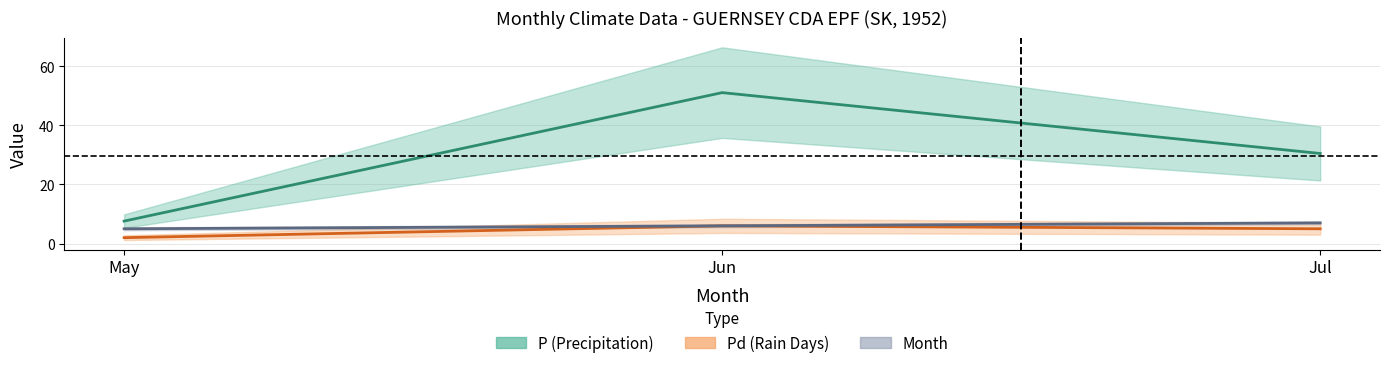

What is the difference between the maximum and second lowest values in the P series?

20.6